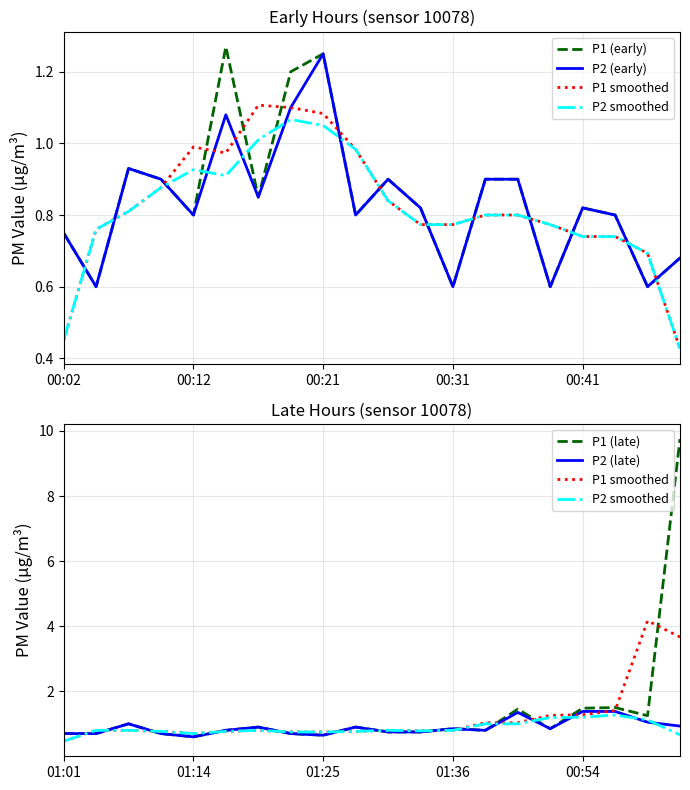

What is the value of the P1 smoothed point at the 14th from the left?

1.0